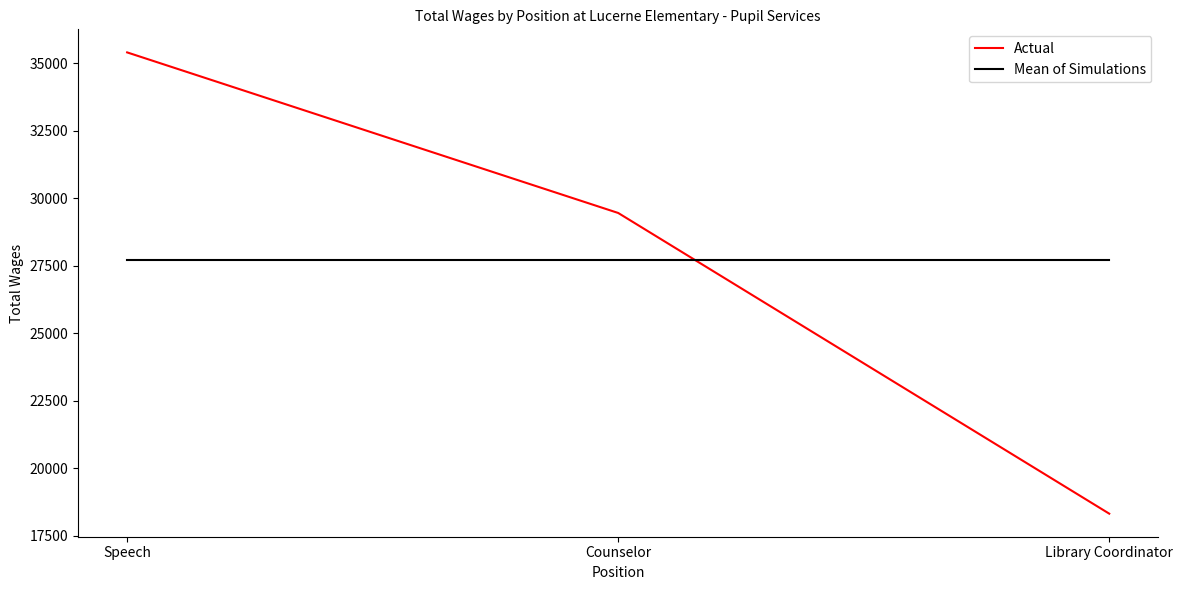

What is the minimum value shown in the chart?

18310.0